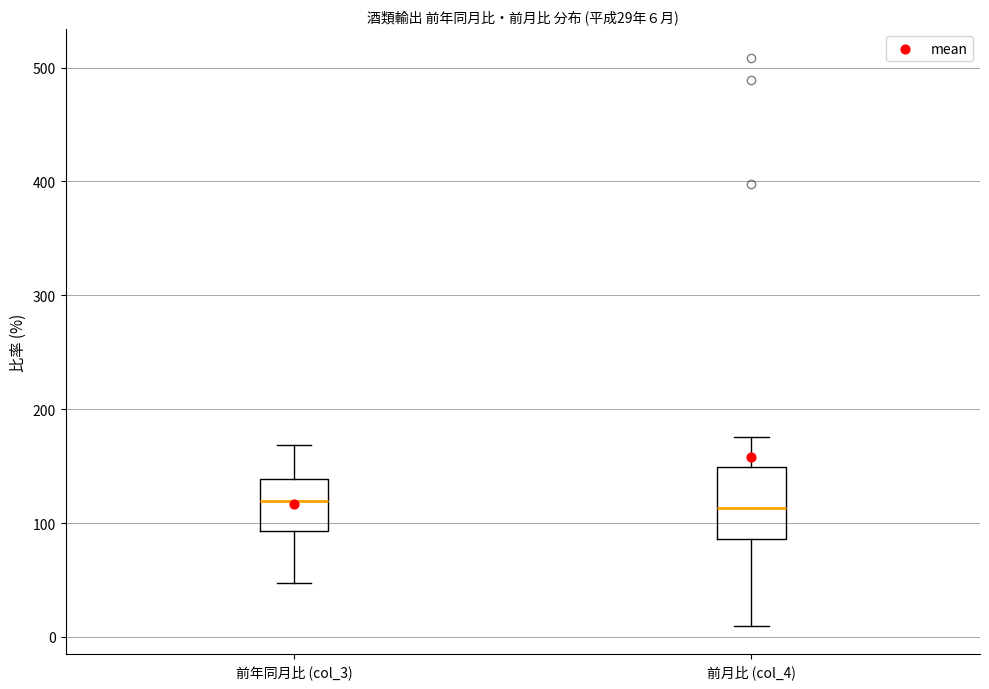

Comparing the boxes themselves (not the whiskers), which one is the tallest?

前月比 (col_4)